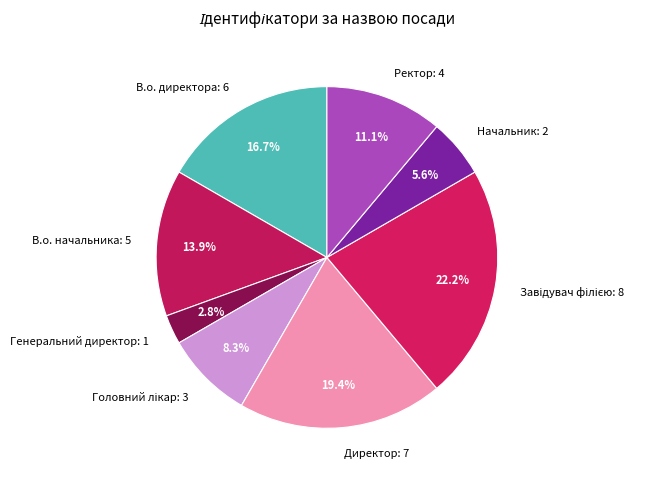

What percentage do Генеральний директор: 1 and Директор: 7 together represent?

22.2%